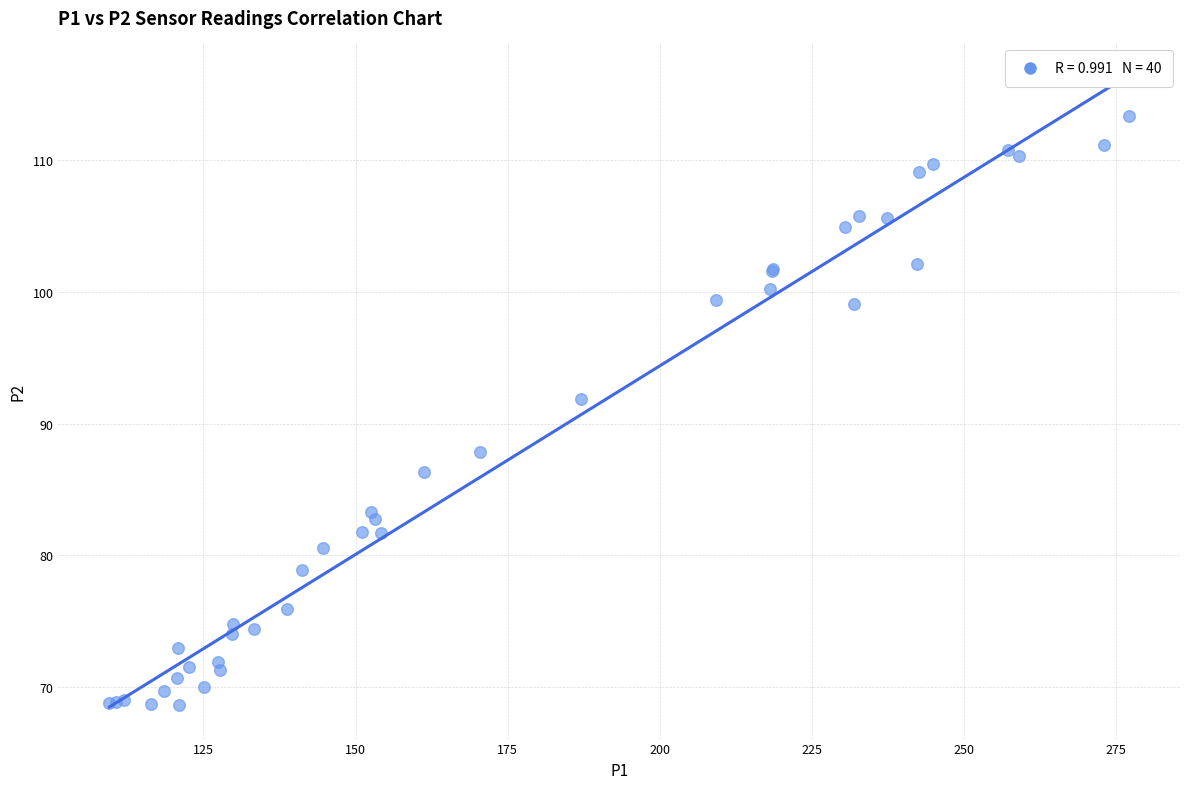

What Y value in the scatter plot is closest to 91?

91.9